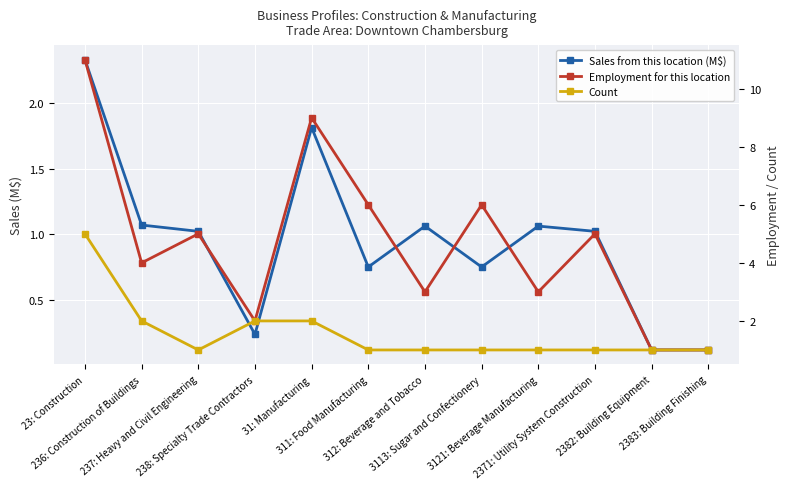

At 2382: Building Equipment, list the series in order from largest to smallest.

Employment for this location, Count, Sales from this location (M$)